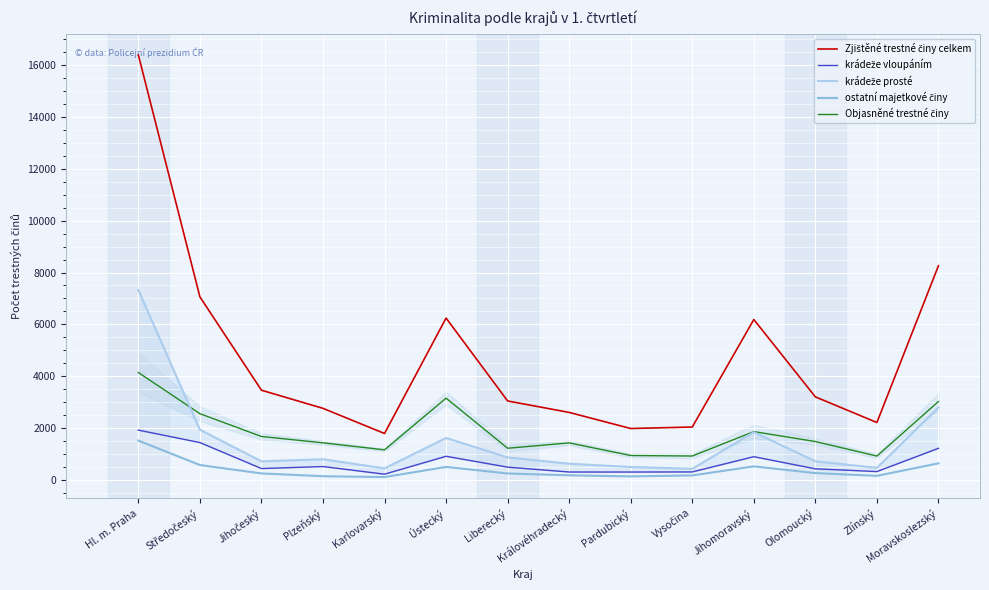

How many lines are shown in the chart?

5